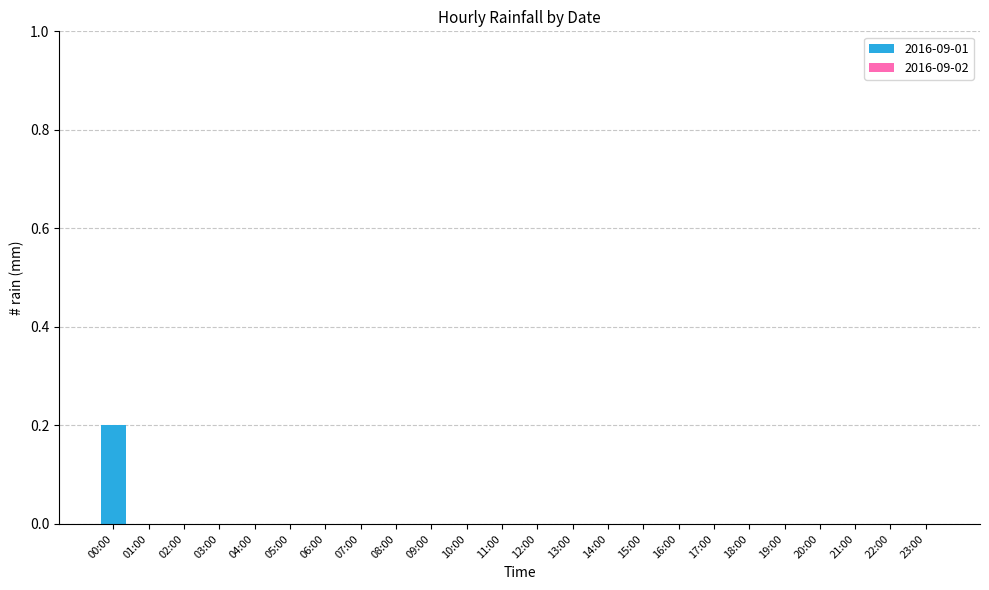

At which category does the chart reach its peak across all series?

00:00